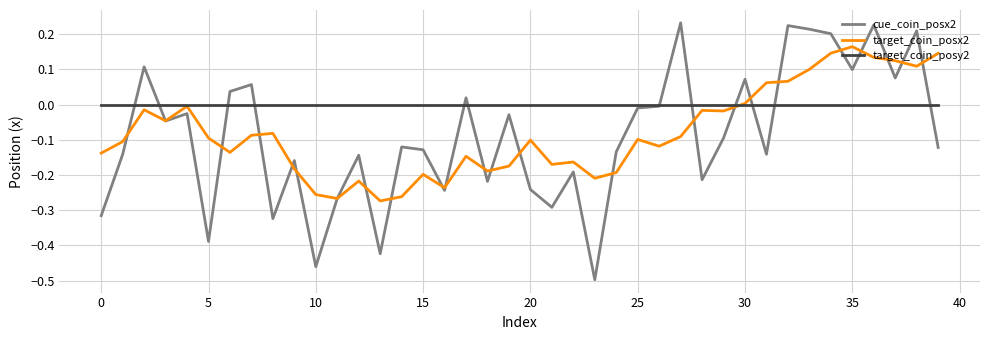

List the series in order of their peak value, lowest first.

target_coin_posy2, target_coin_posx2, cue_coin_posx2